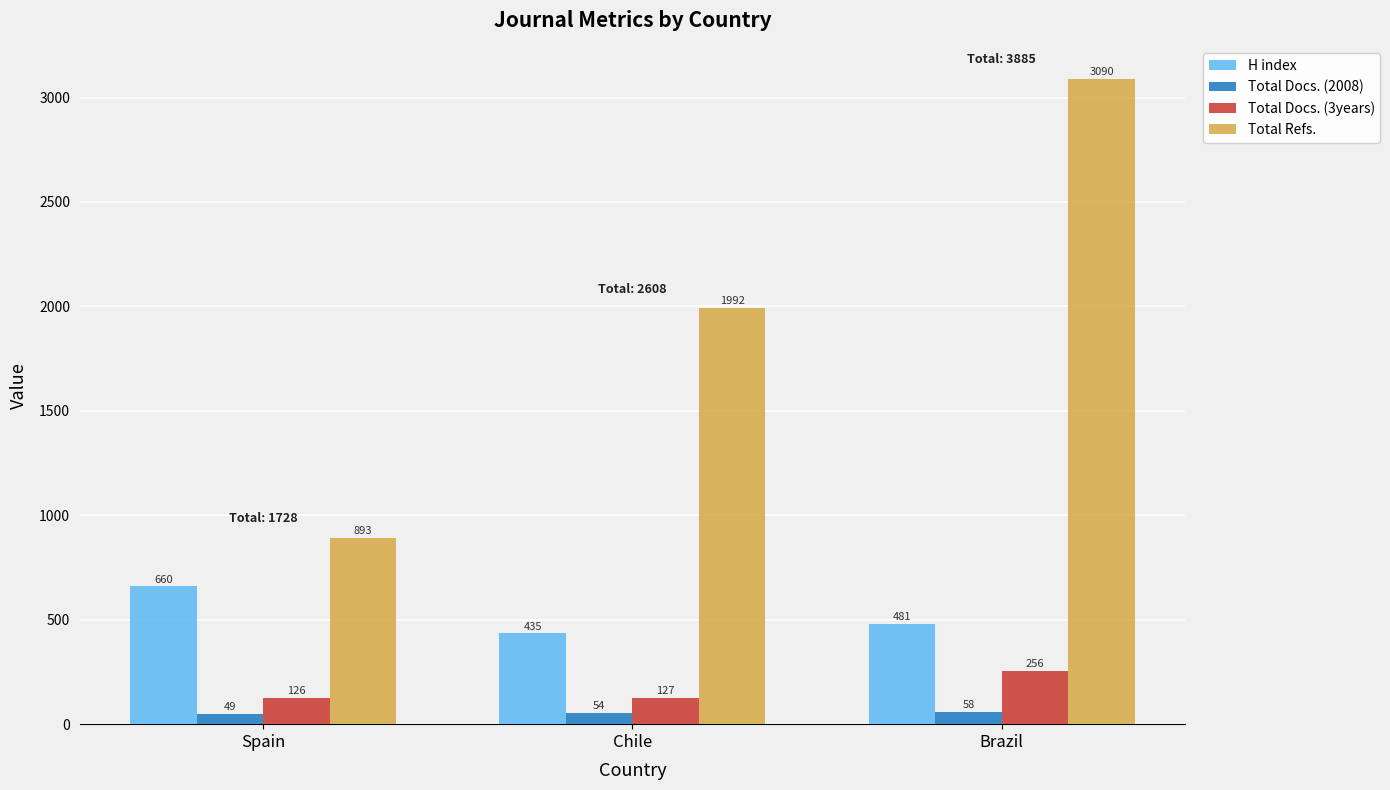

What position from the left is Spain?

1